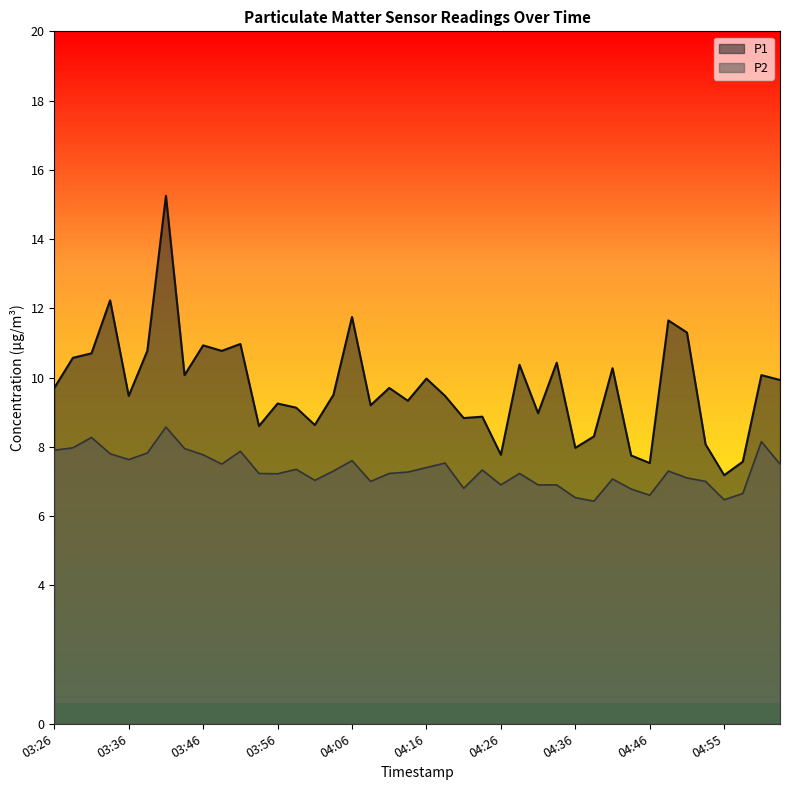

True or false: P1 and P2 cross at least once.

False